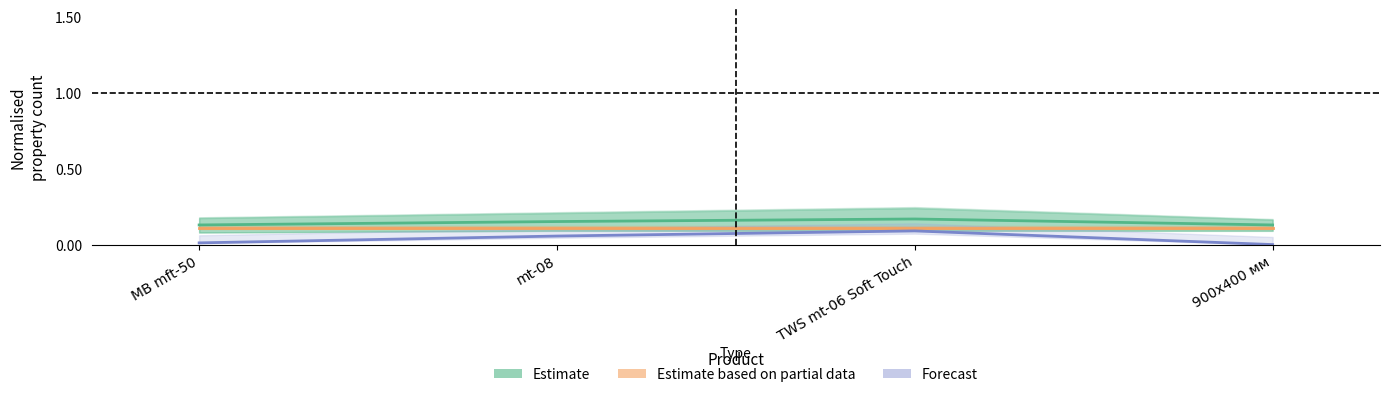

Count the number of categories in the chart.

4